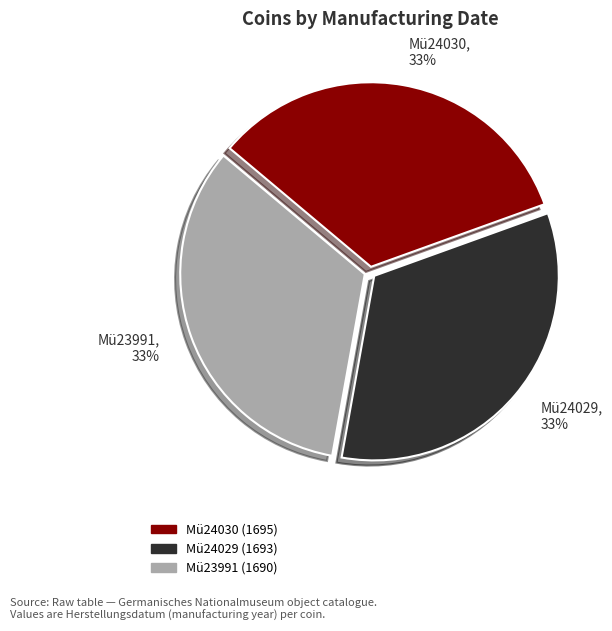

What percentage is the Mü24029 slice, to the nearest percent?

33%